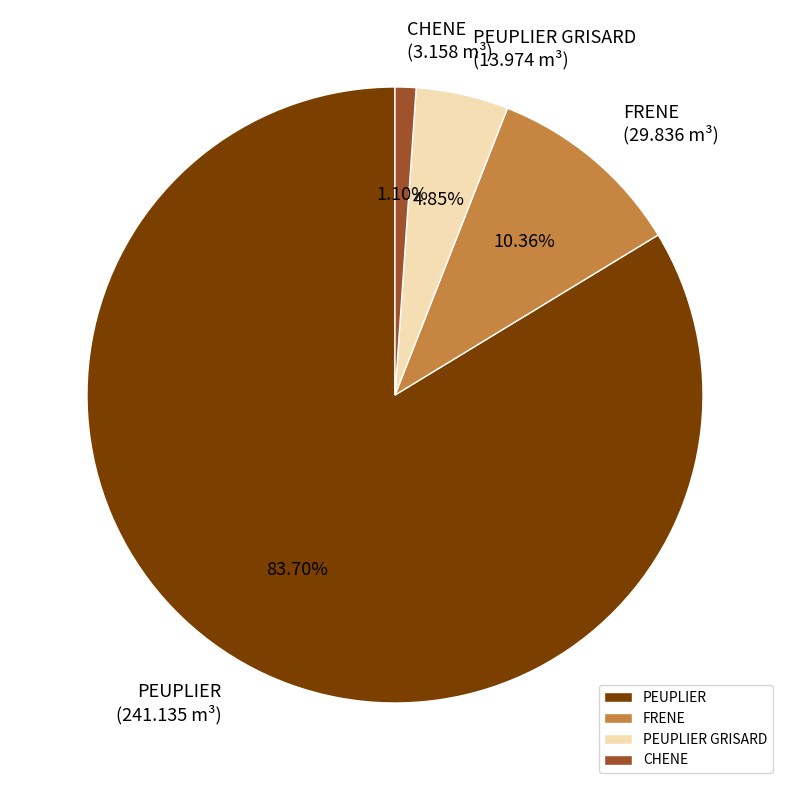

Which slice is the smallest?

CHENE